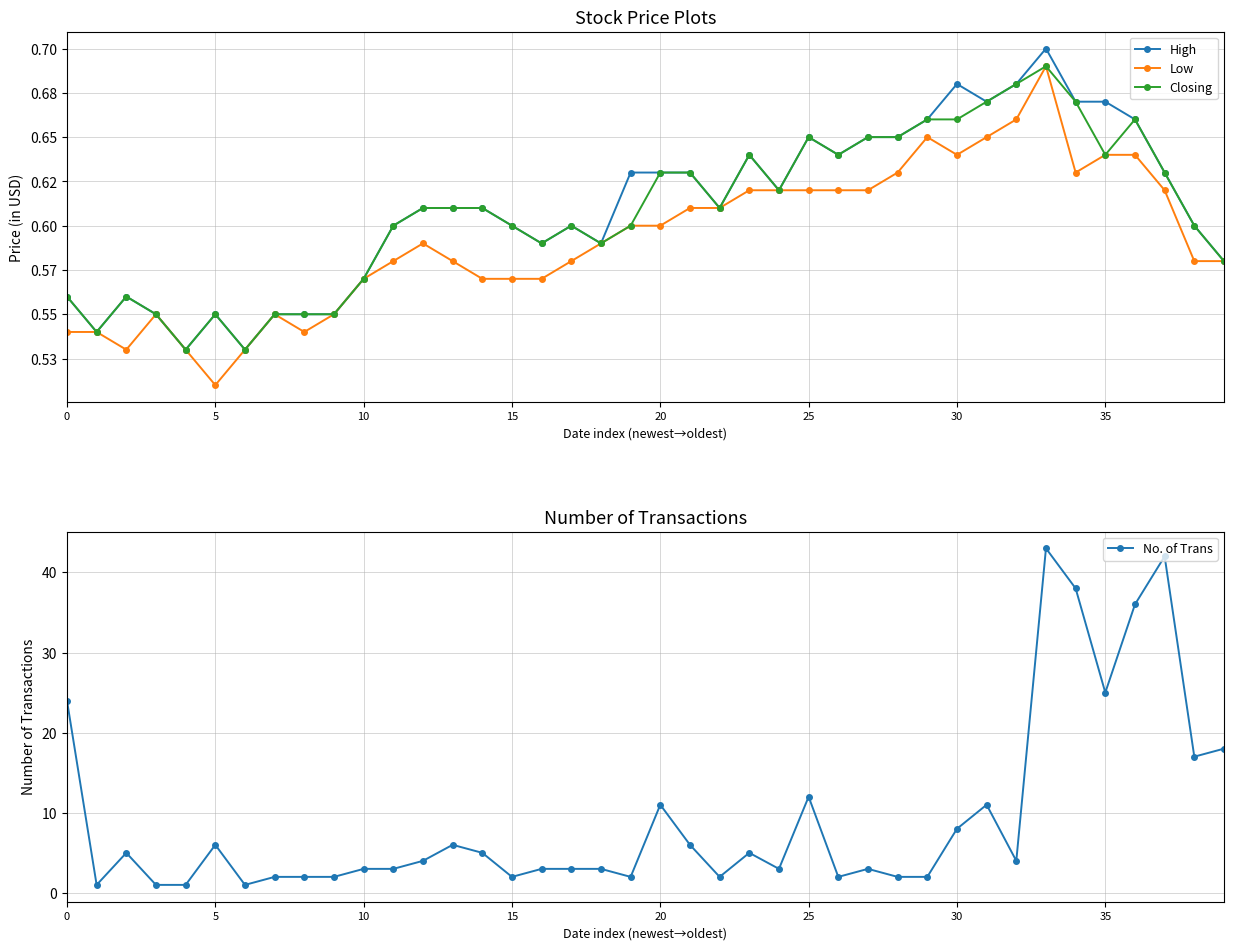

What is the difference between the second highest and second lowest values in the No. of Trans series?

41